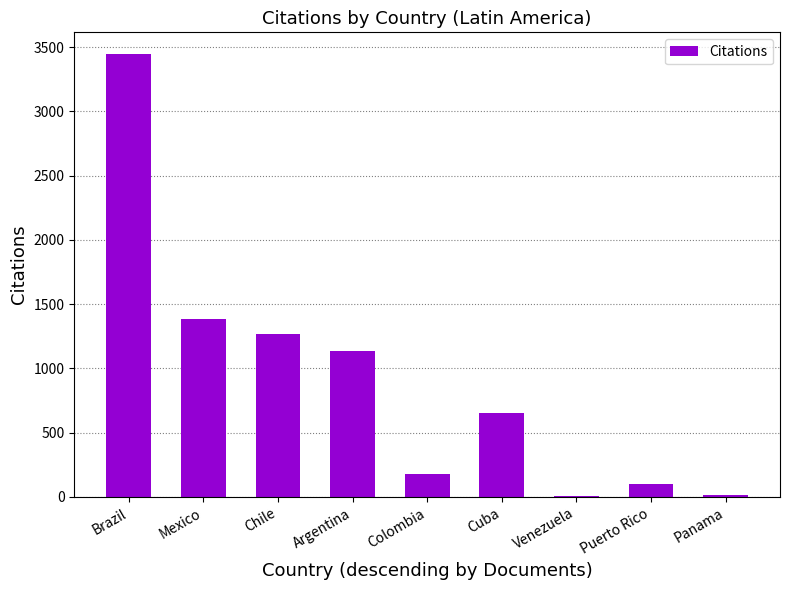

Which category has the highest value across all series?

Brazil